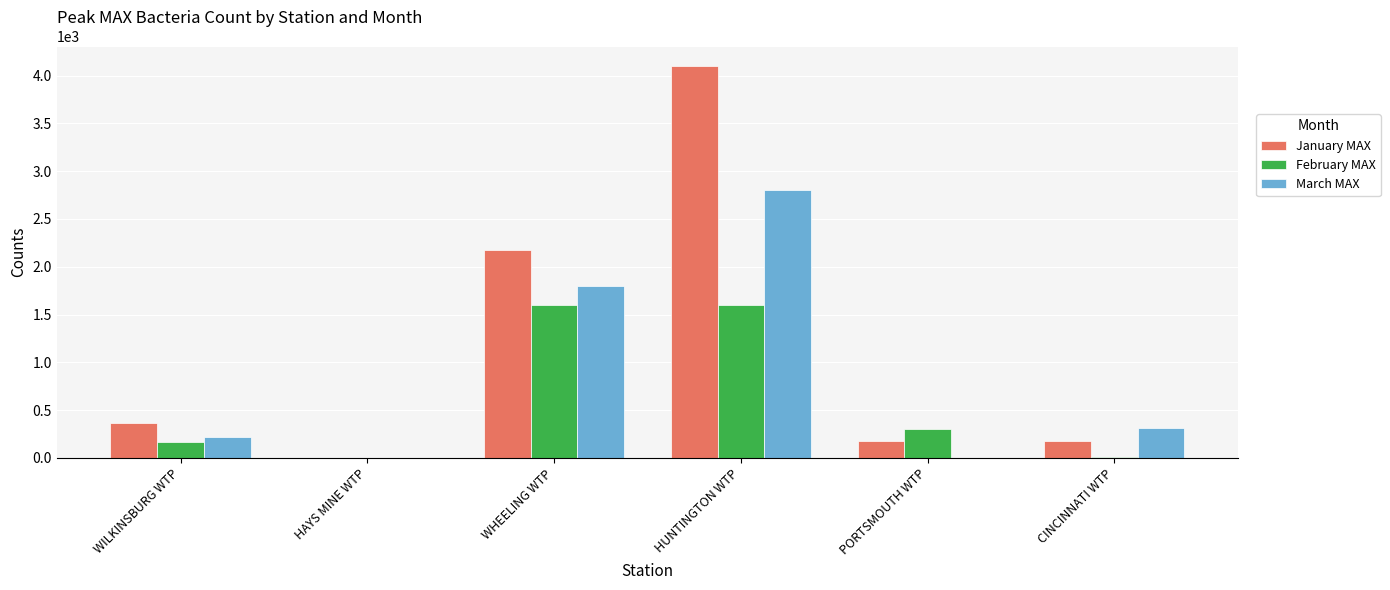

At which label does January MAX reach its peak?

HUNTINGTON WTP